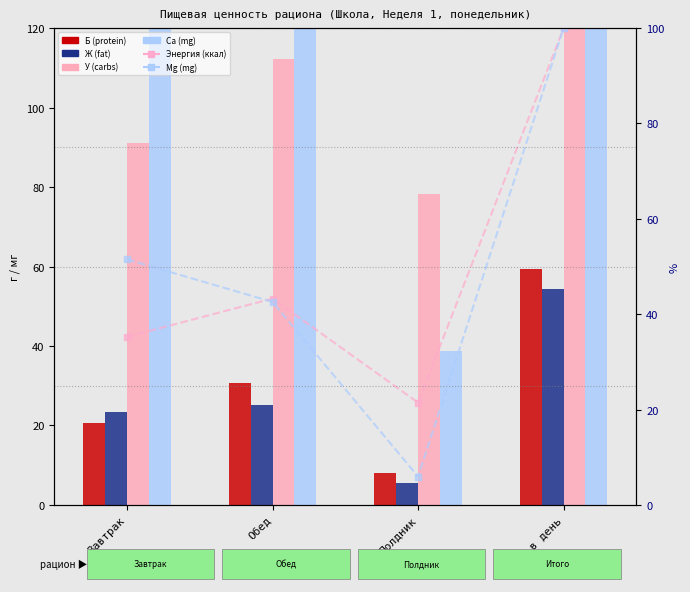

Reading right to left, transcribe all the data shown in this chart.

Б (protein): Итого в день=59.5	Полдник=8.1	Обед=30.8	Завтрак=20.6
Ж (fat): Итого в день=54.3	Полдник=5.6	Обед=25.3	Завтрак=23.5
У (carbs): Итого в день=281.3	Полдник=78.1	Обед=112.2	Завтрак=91.0
Ca (mg): Итого в день=677.2	Полдник=38.8	Обед=157.6	Завтрак=480.8
Энергия (ккал): Итого в день=100.0	Полдник=21.5	Обед=43.3	Завтрак=35.3
Mg (mg): Итого в день=100.0	Полдник=5.9	Обед=42.6	Завтрак=51.5